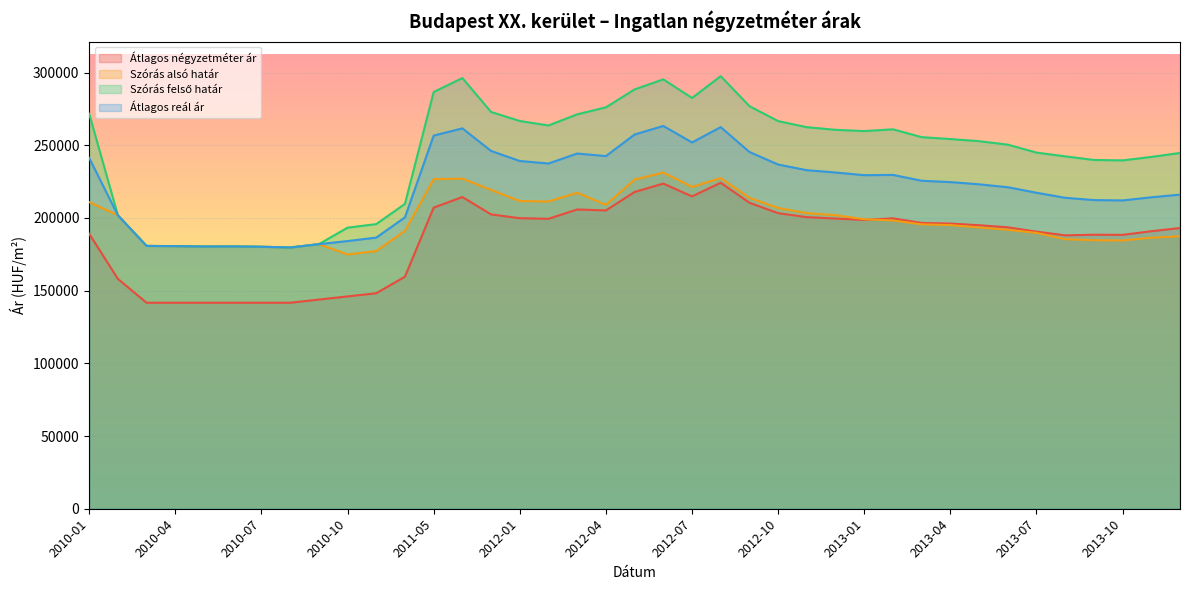

True or false: Szórás alsó határ and Átlagos reál ár cross at least once.

False